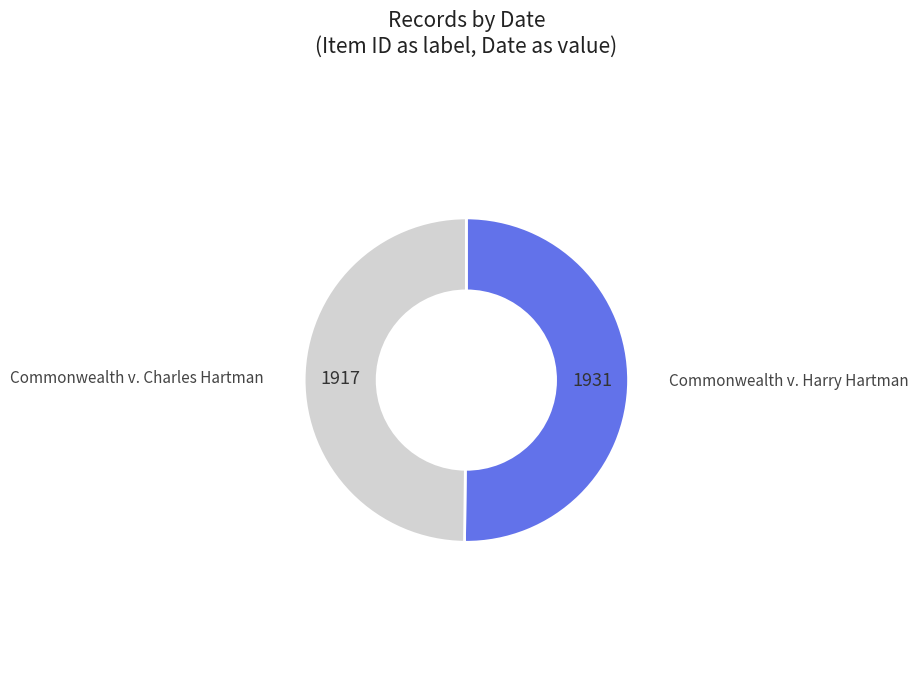

Combined, do Commonwealth v. Harry Hartman and Commonwealth v. Charles Hartman account for over 50%?

Yes